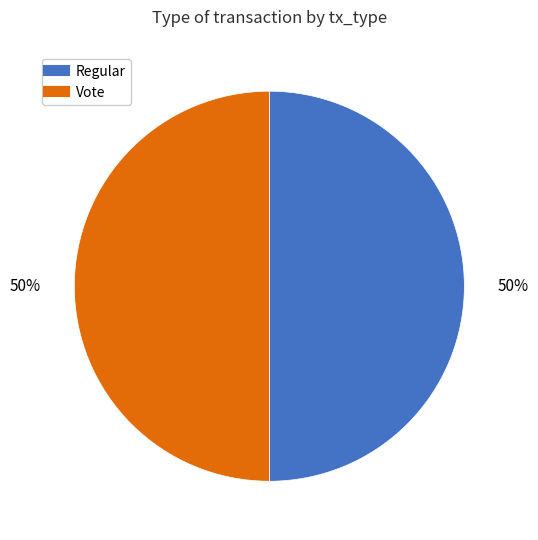

What percentage is the Vote slice, to the nearest percent?

50%